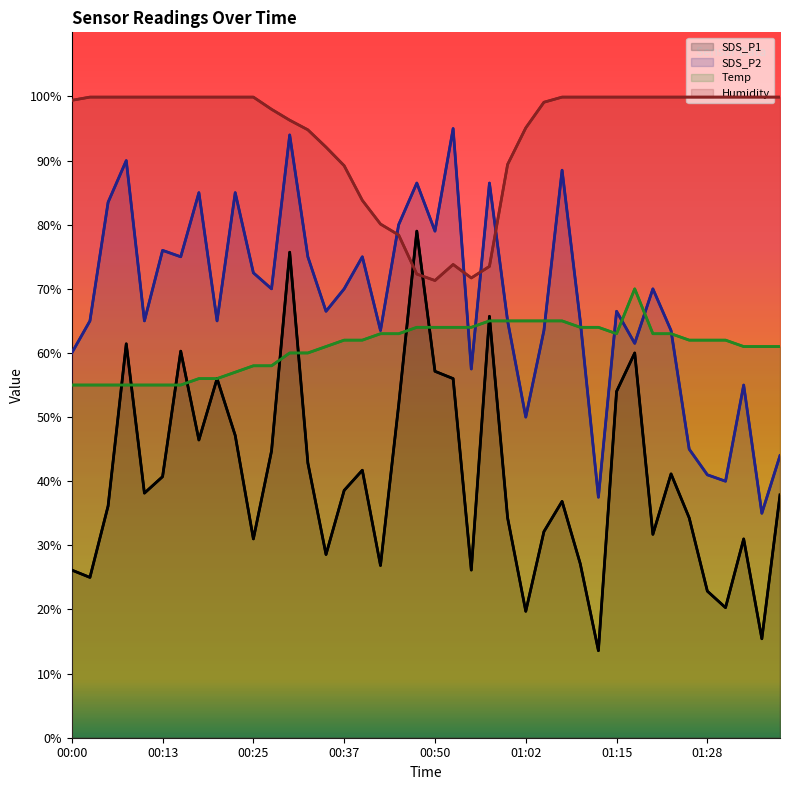

Reading left to right, transcribe all the data shown in this chart.

SDS_P1: 00:00=26.1	00:03=25.0	00:05=36.1	00:08=61.4	00:10=38.1	00:13=40.7	00:15=60.3	00:18=46.4	00:20=56.0	00:22=47.1	00:25=31.0	00:27=44.7	00:30=75.7	00:32=42.9	00:35=28.6	00:37=38.6	00:40=41.7	00:42=26.9	00:45=51.9	00:47=79.0	00:50=57.1	00:52=56.0	00:54=26.1	00:57=65.7	00:59=34.3	01:02=19.7	01:04=32.1	01:07=36.9	01:10=27.1	01:13=13.6	01:15=54.0	01:18=60.0	01:20=31.7	01:23=41.1	01:26=34.3	01:28=22.9	01:31=20.3	01:33=31.0	01:35=15.4	01:38=37.9
SDS_P2: 00:00=60.0	00:03=65.0	00:05=83.5	00:08=90.0	00:10=65.0	00:13=76.0	00:15=75.0	00:18=85.0	00:20=65.0	00:22=85.0	00:25=72.5	00:27=70.0	00:30=94.0	00:32=75.0	00:35=66.5	00:37=70.0	00:40=75.0	00:42=63.5	00:45=80.0	00:47=86.5	00:50=79.0	00:52=95.0	00:54=57.5	00:57=86.5	00:59=65.0	01:02=50.0	01:04=63.5	01:07=88.5	01:10=65.0	01:13=37.5	01:15=66.5	01:18=61.5	01:20=70.0	01:23=63.5	01:26=45.0	01:28=41.0	01:31=40.0	01:33=55.0	01:35=35.0	01:38=44.0
Temp: 00:00=55.0	00:03=55.0	00:05=55.0	00:08=55.0	00:10=55.0	00:13=55.0	00:15=55.0	00:18=56.0	00:20=56.0	00:22=57.0	00:25=58.0	00:27=58.0	00:30=60.0	00:32=60.0	00:35=61.0	00:37=62.0	00:40=62.0	00:42=63.0	00:45=63.0	00:47=64.0	00:50=64.0	00:52=64.0	00:54=64.0	00:57=65.0	00:59=65.0	01:02=65.0	01:04=65.0	01:07=65.0	01:10=64.0	01:13=64.0	01:15=63.0	01:18=70.0	01:20=63.0	01:23=63.0	01:26=62.0	01:28=62.0	01:31=62.0	01:33=61.0	01:35=61.0	01:38=61.0
Humidity: 00:00=99.4	00:03=99.9	00:05=99.9	00:08=99.9	00:10=99.9	00:13=99.9	00:15=99.9	00:18=99.9	00:20=99.9	00:22=99.9	00:25=99.9	00:27=98.0	00:30=96.3	00:32=94.8	00:35=92.1	00:37=89.2	00:40=83.8	00:42=80.1	00:45=78.4	00:47=72.3	00:50=71.3	00:52=73.8	00:54=71.7	00:57=73.5	00:59=89.4	01:02=95.1	01:04=99.1	01:07=99.9	01:10=99.9	01:13=99.9	01:15=99.9	01:18=99.9	01:20=99.9	01:23=99.9	01:26=99.9	01:28=99.9	01:31=99.9	01:33=99.9	01:35=99.9	01:38=99.9